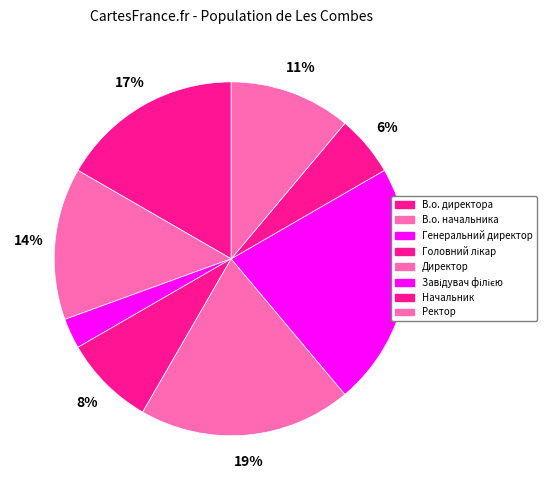

Rank the categories by value from lowest to highest.

Генеральний директор, Начальник, Головний лікар, Ректор, В.о. начальника, В.о. директора, Директор, Завідувач філією